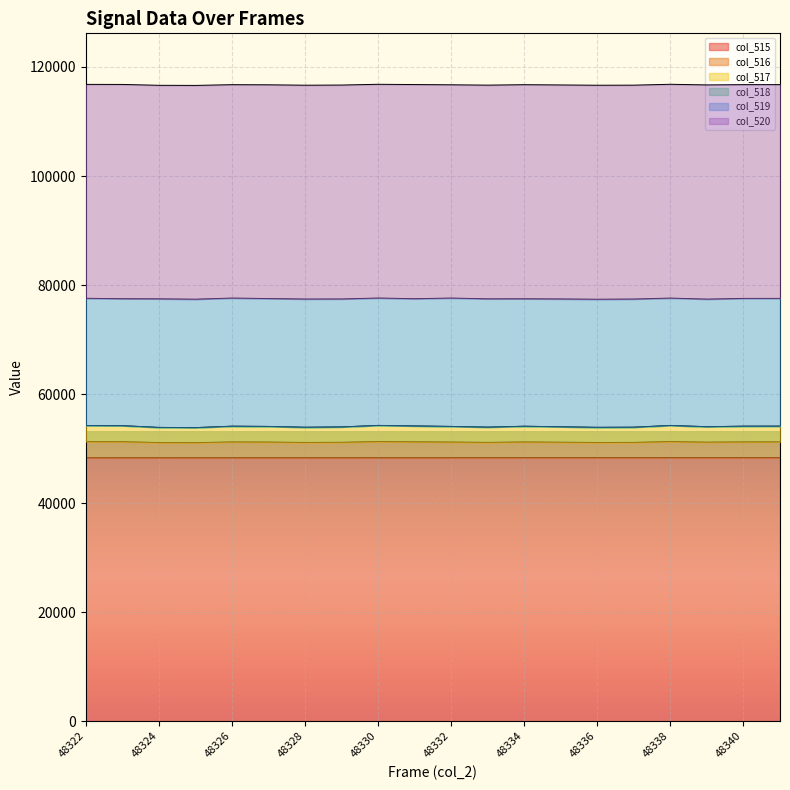

Does the chart display data point markers on the line(s)?

No